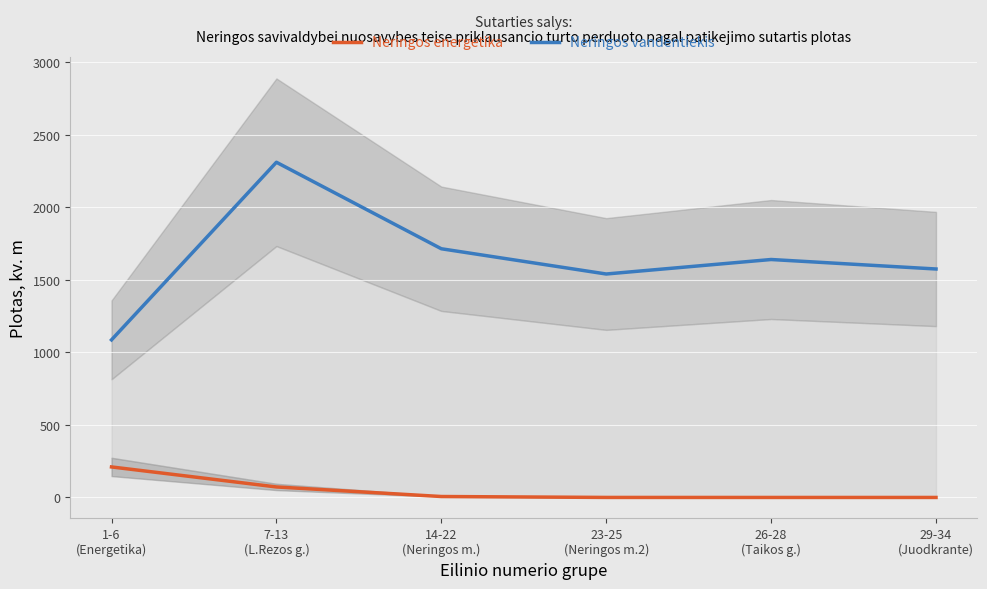

Is the value of Neringos energetika at 14-22
(Neringos m.) greater than the value of Neringos vandentiekis at 7-13
(L.Rezos g.)?

No